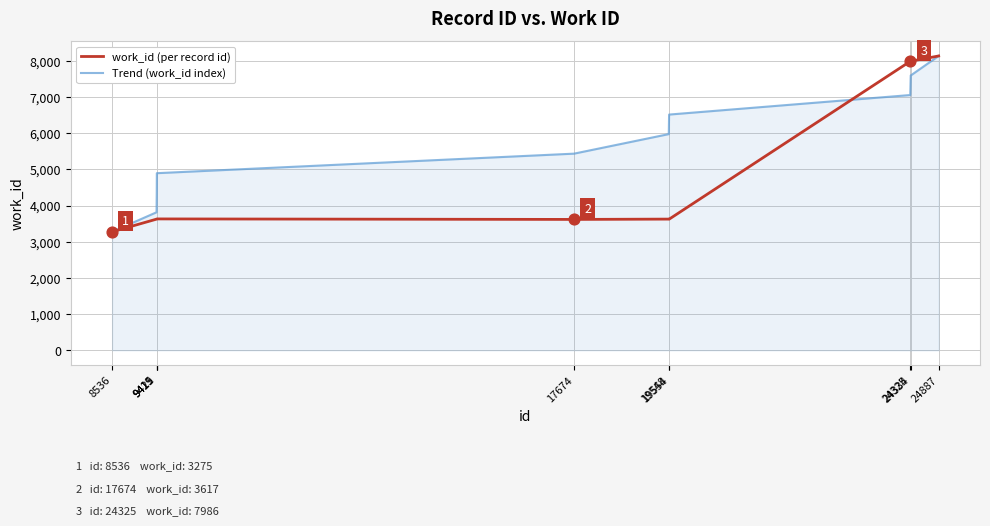

Rank the series by their average value, from highest to lowest.

Trend (work_id index), work_id (per record id)